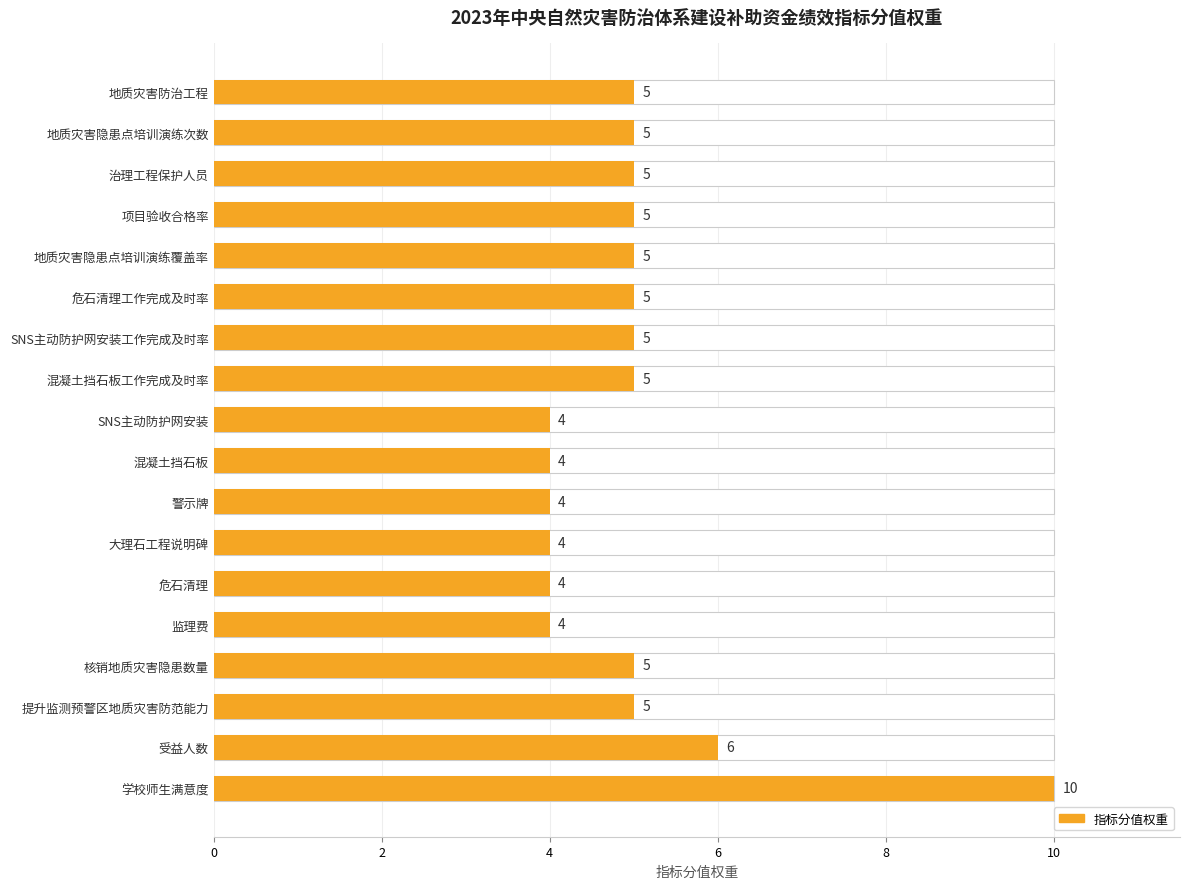

What value does the data have at 项目验收合格率?

5